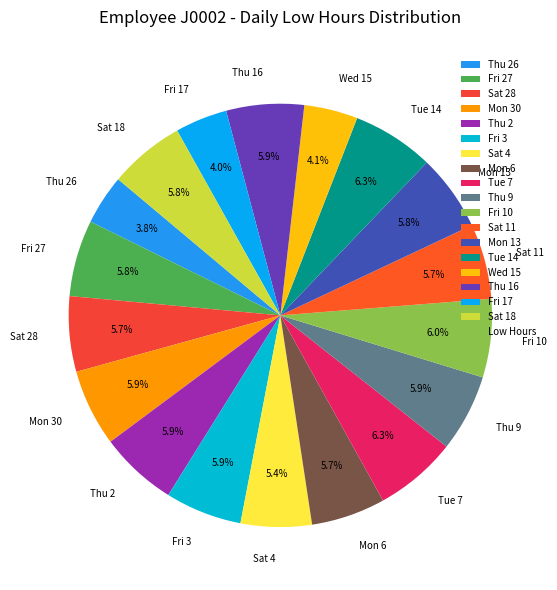

Between Sat 4 and Tue 14, which is larger?

Tue 14